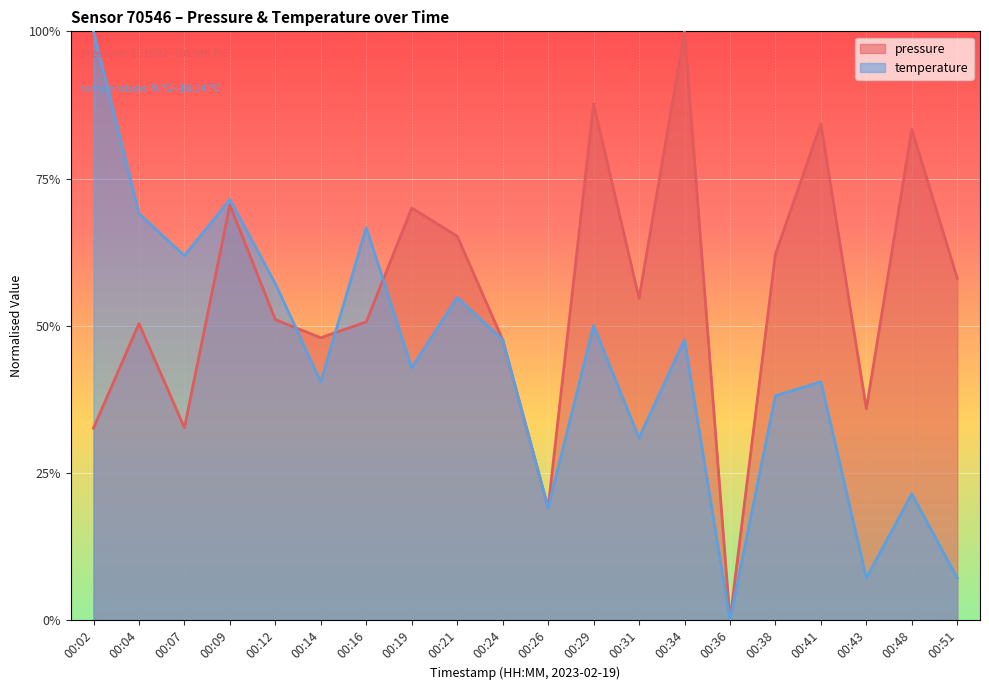

True or false: temperature and pressure intersect in this chart.

True